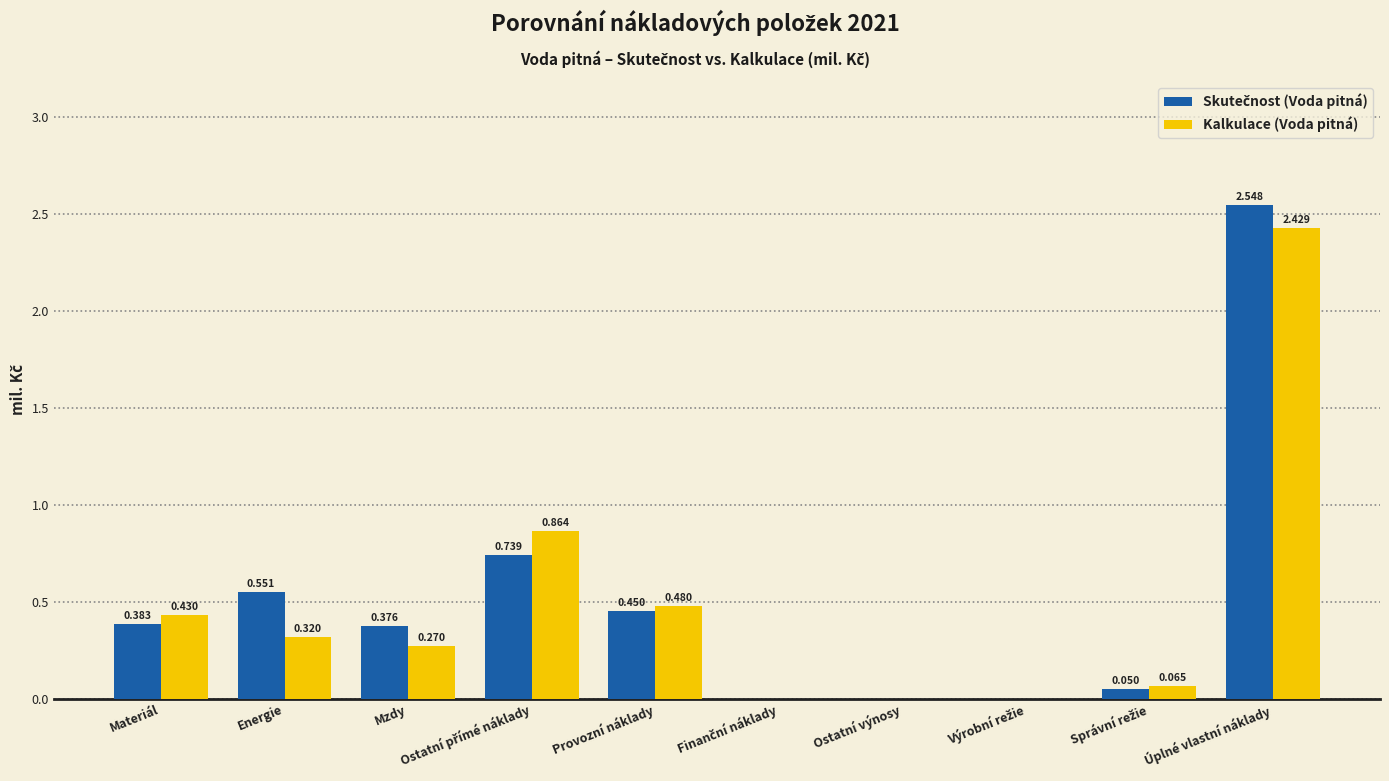

How many series are shown in this chart?

2